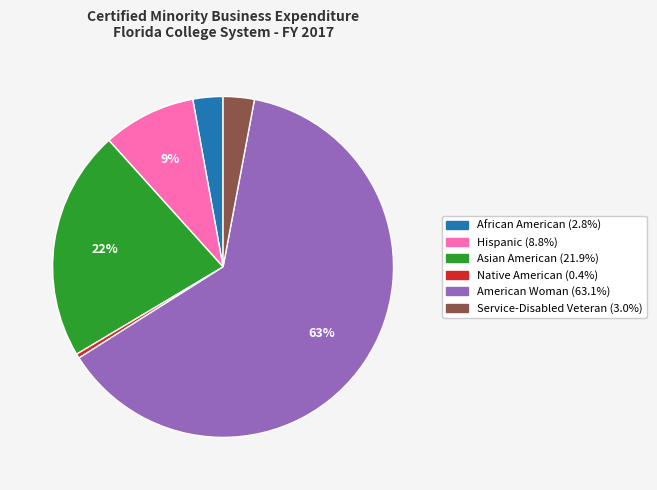

Is it true that Service-Disabled Veteran is 15% of the pie?

False